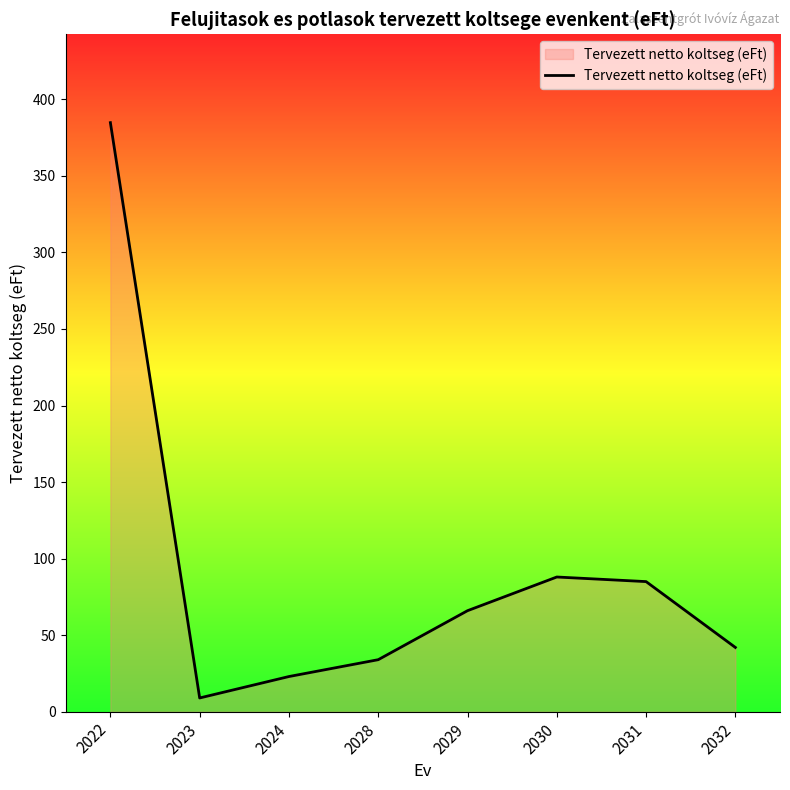

Is it true that the value at 2023 is 9.0?

True